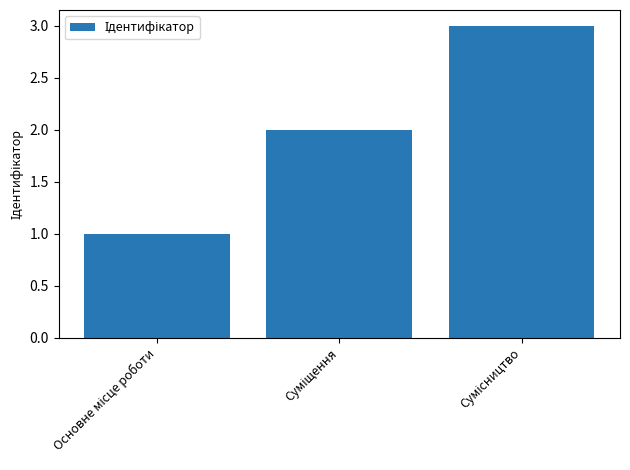

What is the greatest value displayed?

3